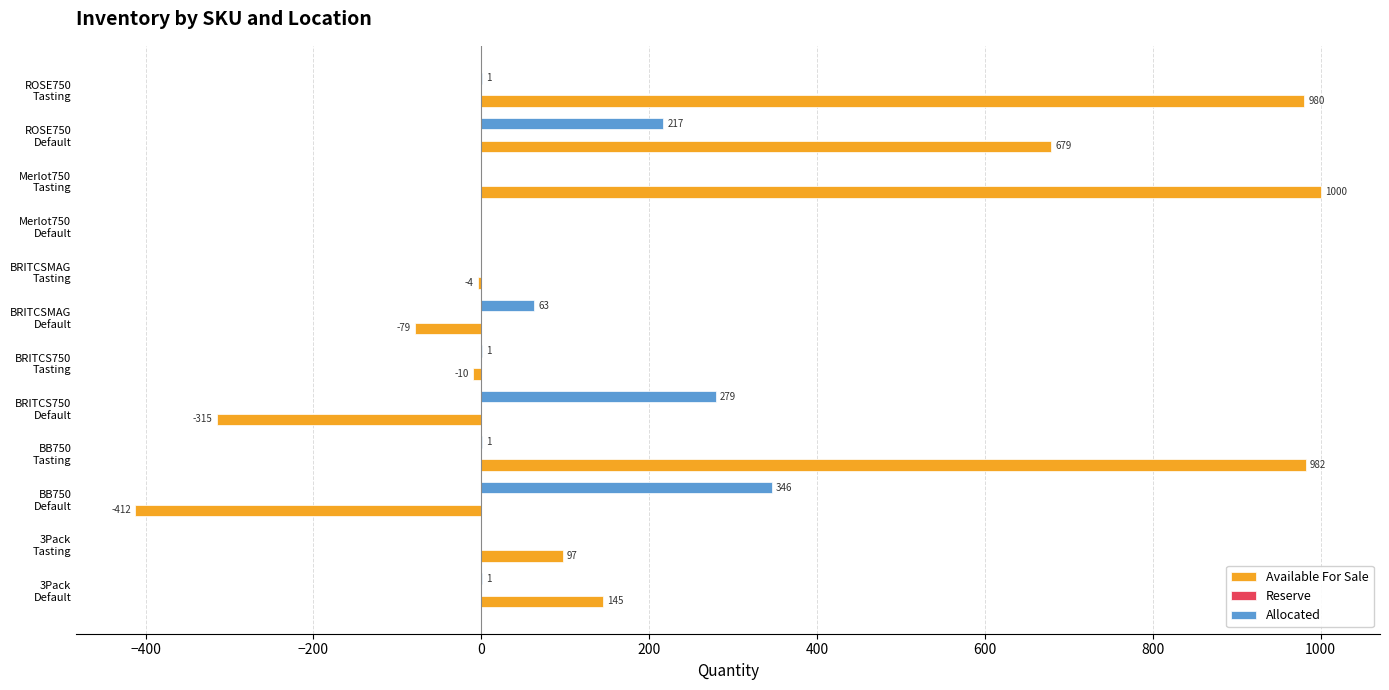

Which series has the largest total across all categories?

Available For Sale